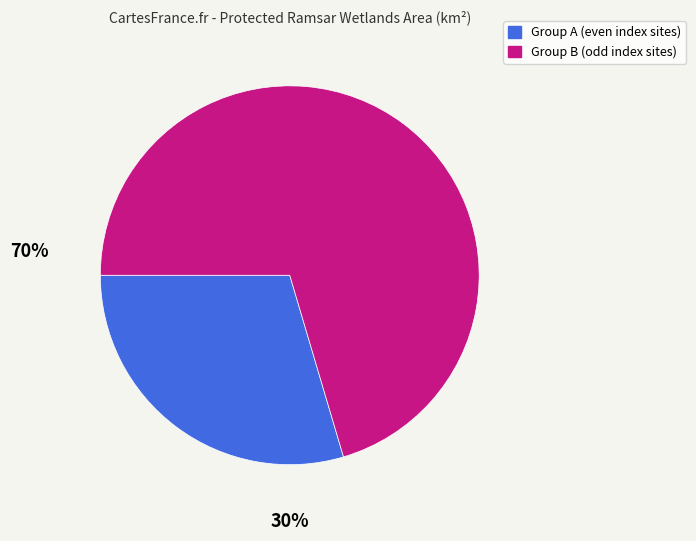

Does any single category account for the majority?

Yes